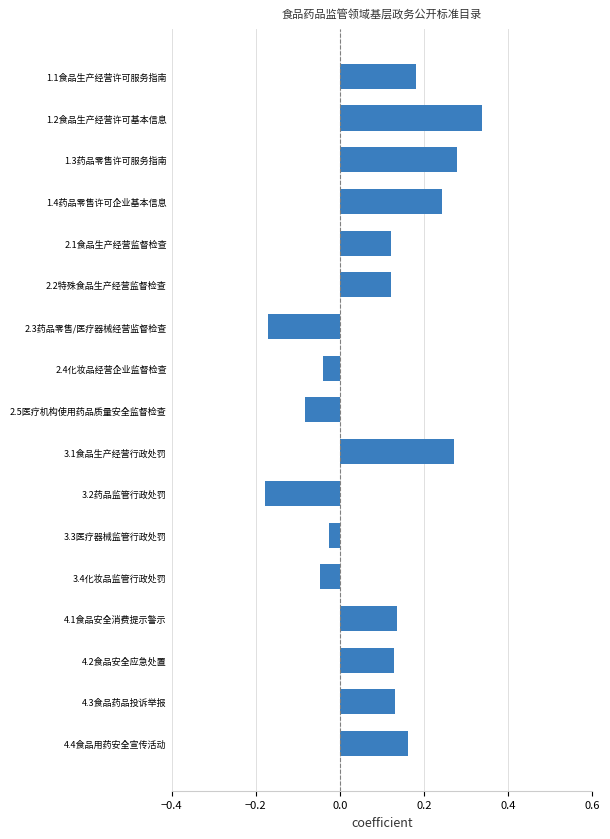

What is the sum of all values?

1.6